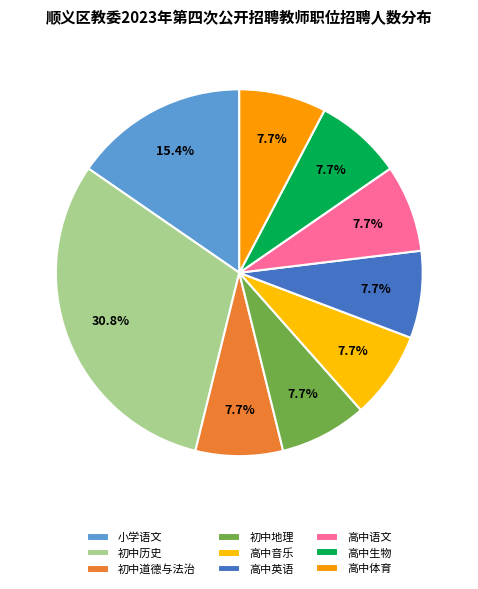

How many segments does this pie chart have?

9